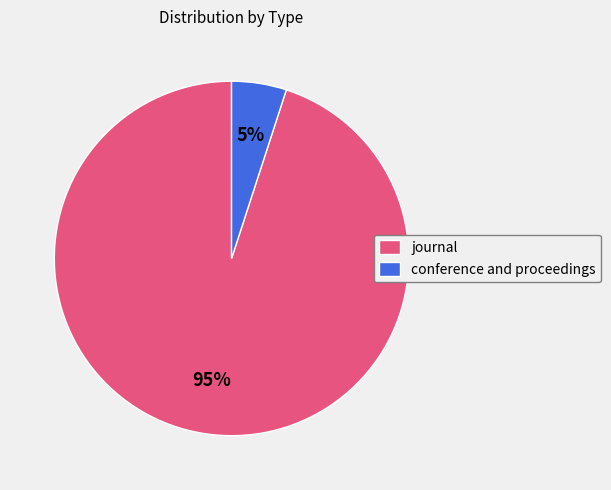

To the nearest percent, what portion does journal represent?

95%